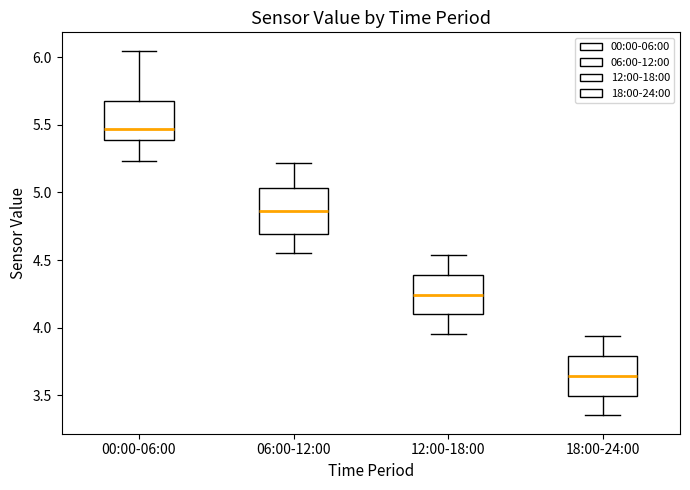

Reading left to right, read every box against the y-axis: the position of its median line, the range the box covers, and the ends of its whiskers. The values are not printed on the chart, so give them approximately, as read against the axis.

00:00-06:00: median 5.45, box 5.40 to 5.70, whiskers 5.25 to 6.05
06:00-12:00: median 4.85, box 4.70 to 5.05, whiskers 4.55 to 5.20
12:00-18:00: median 4.25, box 4.10 to 4.40, whiskers 3.95 to 4.55
18:00-24:00: median 3.65, box 3.50 to 3.80, whiskers 3.35 to 3.95